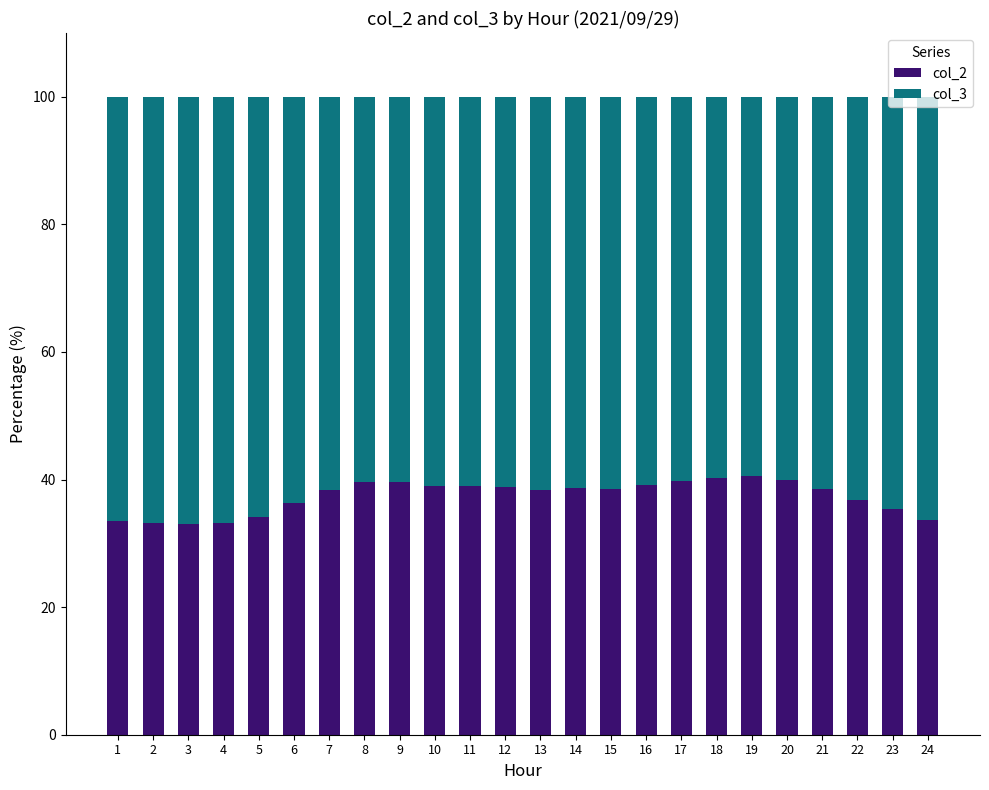

Count the number of categories in the chart.

24